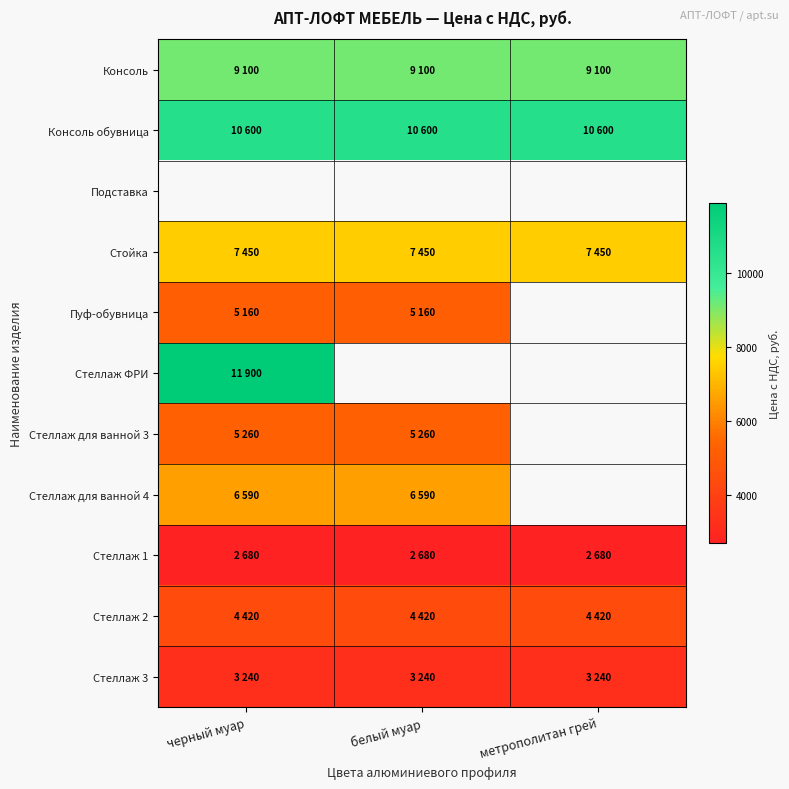

Is the value of Стеллаж 2 at черный муар greater than the value of Стеллаж ФРИ at черный муар?

No